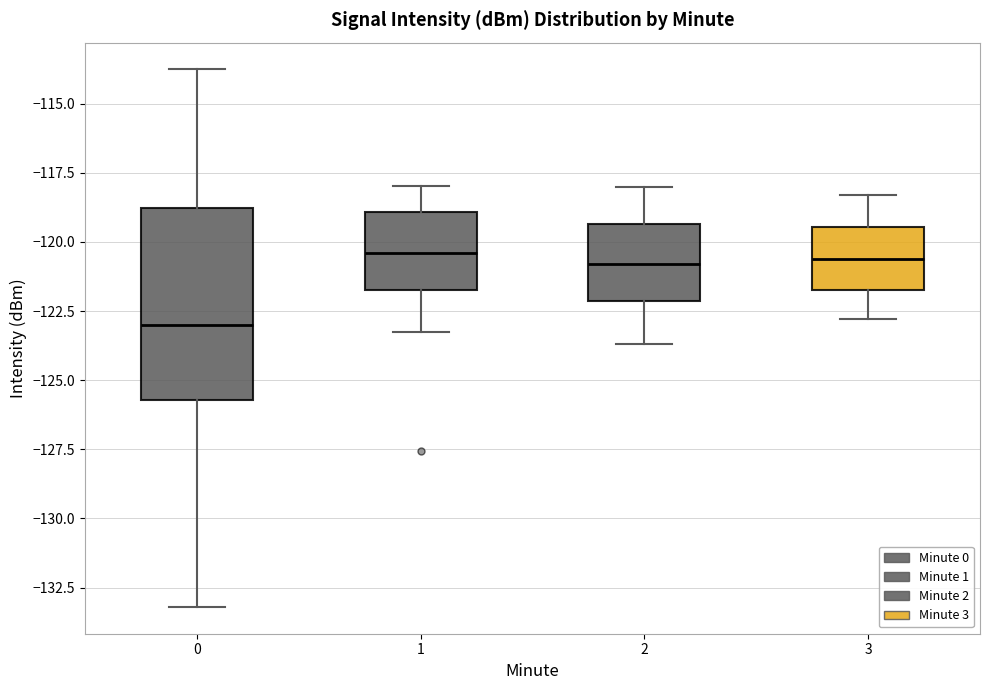

Where is the lower edge of the box at x = 1 on the y-axis? The values are not printed on the chart, so give them approximately, as read against the axis.

-121.5